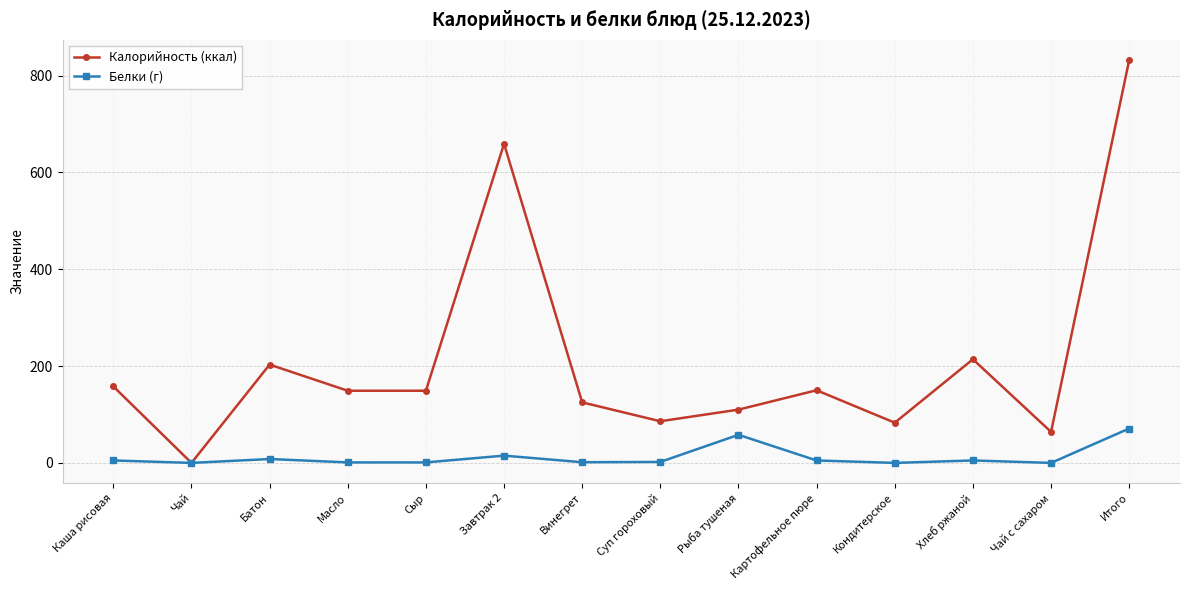

The value of Калорийность (ккал) at Итого is 544.1. True or false?

False